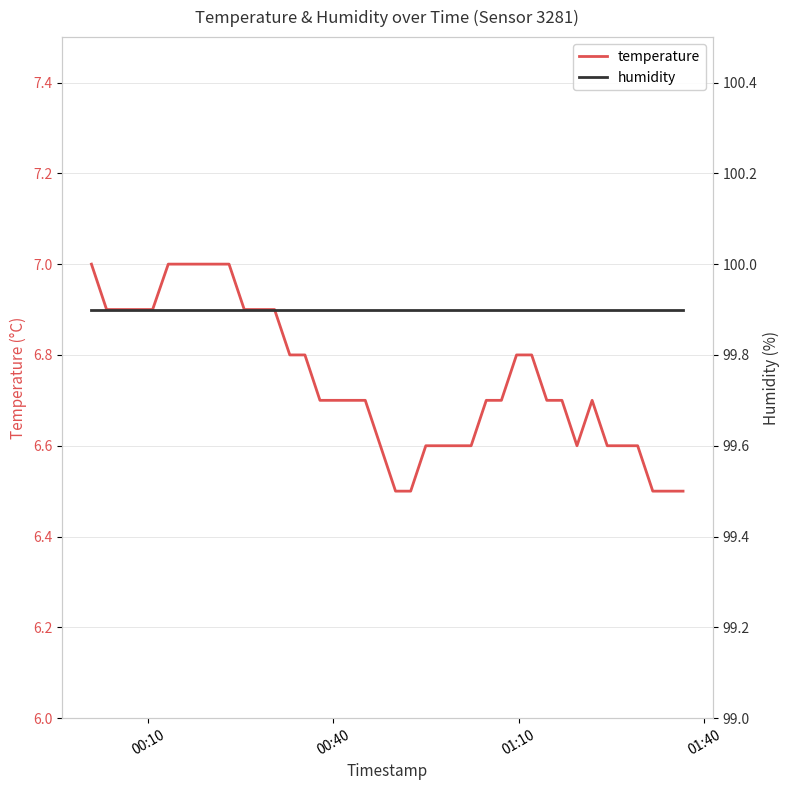

What is the maximum value for temperature?

7.0